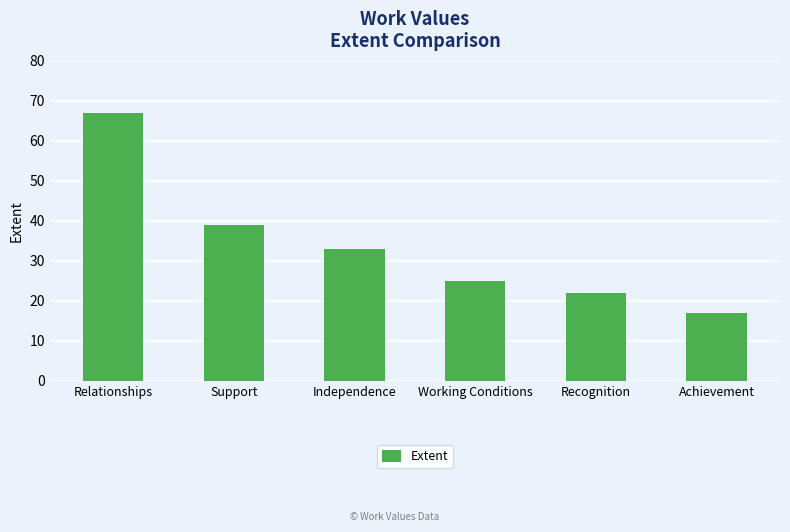

Reading left to right, what are all the values shown in this chart?

Relationships=67	Support=39	Independence=33	Working Conditions=25	Recognition=22	Achievement=17